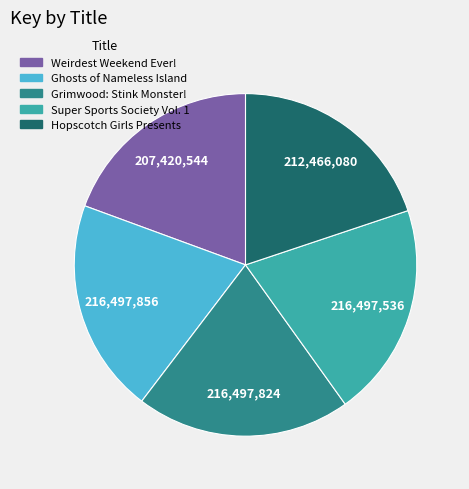

Is there a majority slice in this chart?

No